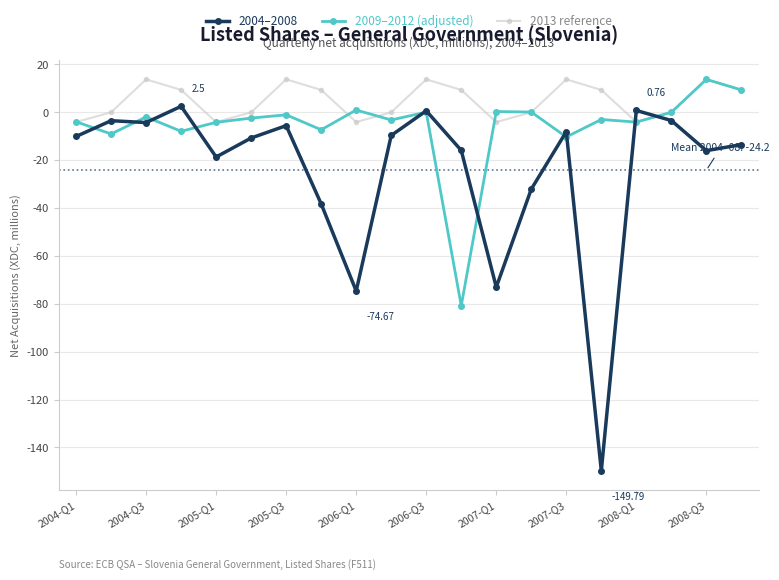

Which series has the largest total across all categories?

2013 reference